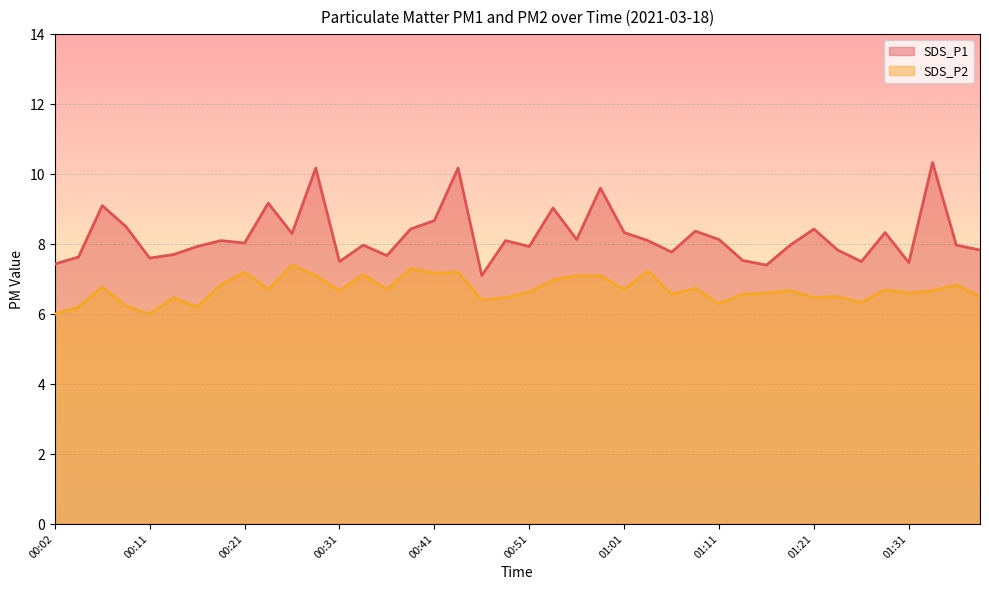

Between 00:56 and 01:31, which is larger?

00:56